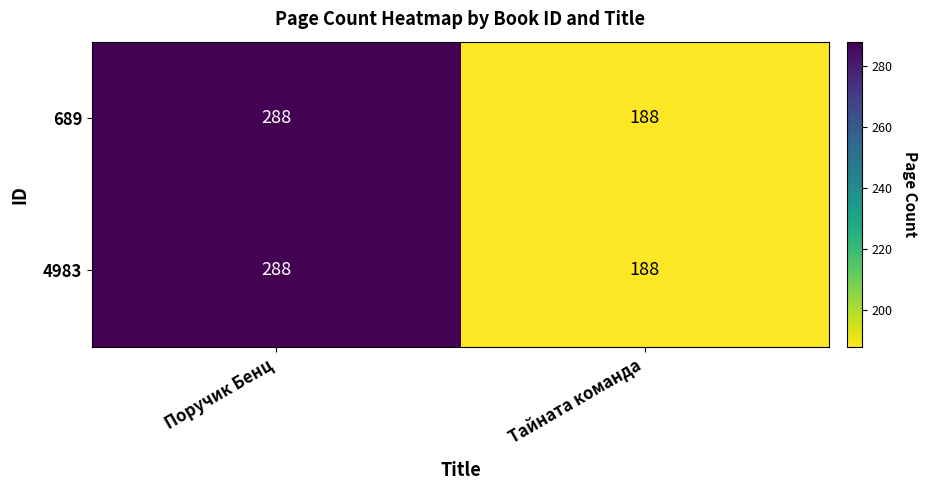

Reading right to left, extract all data points from this chart.

689: Тайната команда=188	Поручик Бенц=288
4983: Тайната команда=188	Поручик Бенц=288